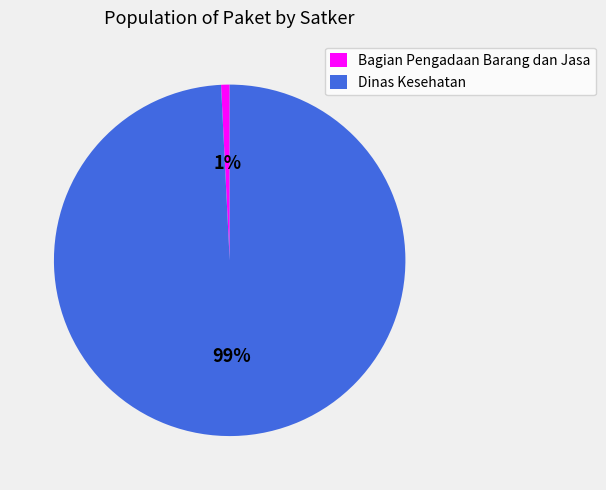

Is there a majority slice in this chart?

Yes